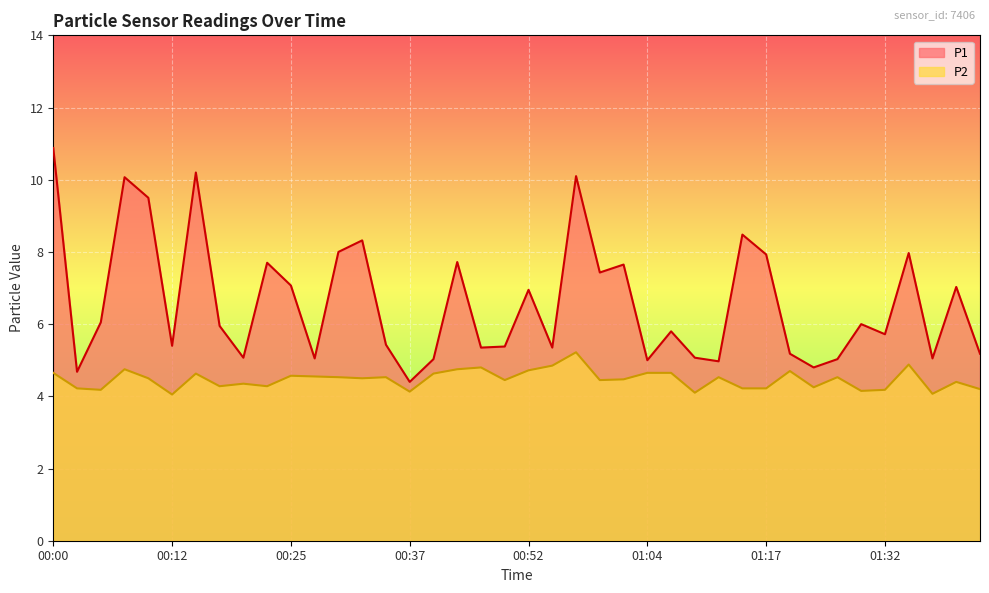

What is the difference between the maximum and minimum values in the P2 series?

1.2